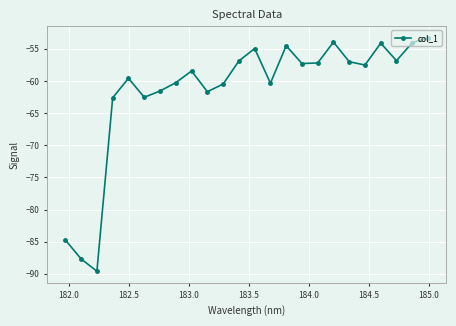

What is the value of the 8th point from the left?

-60.3